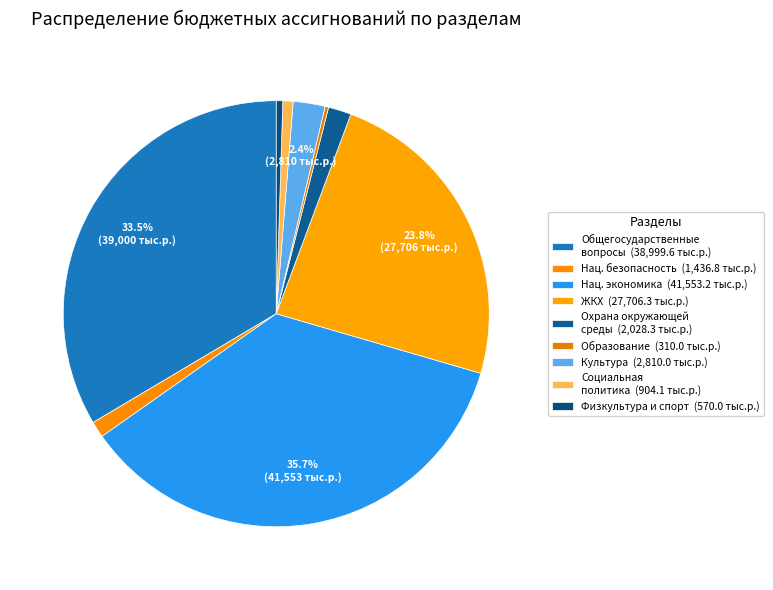

Which slice is the largest?

НАЦИОНАЛЬНАЯ ЭКОНОМИКА